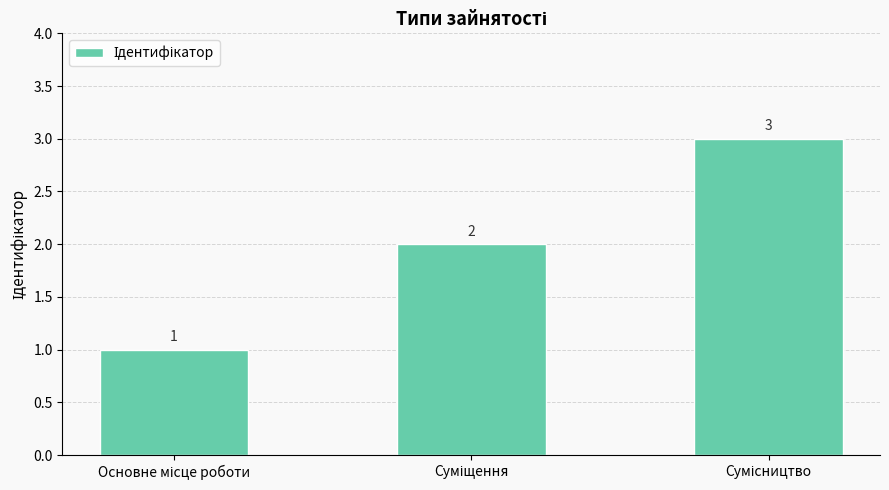

How many values are between 1 and 3?

3